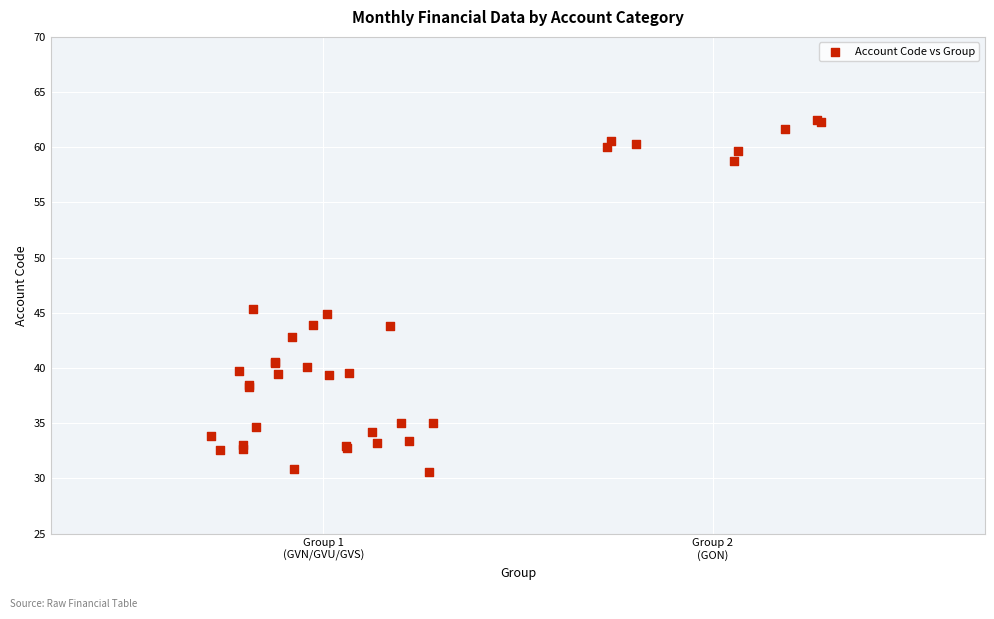

What Y value in the scatter plot is closest to 46?

45.3